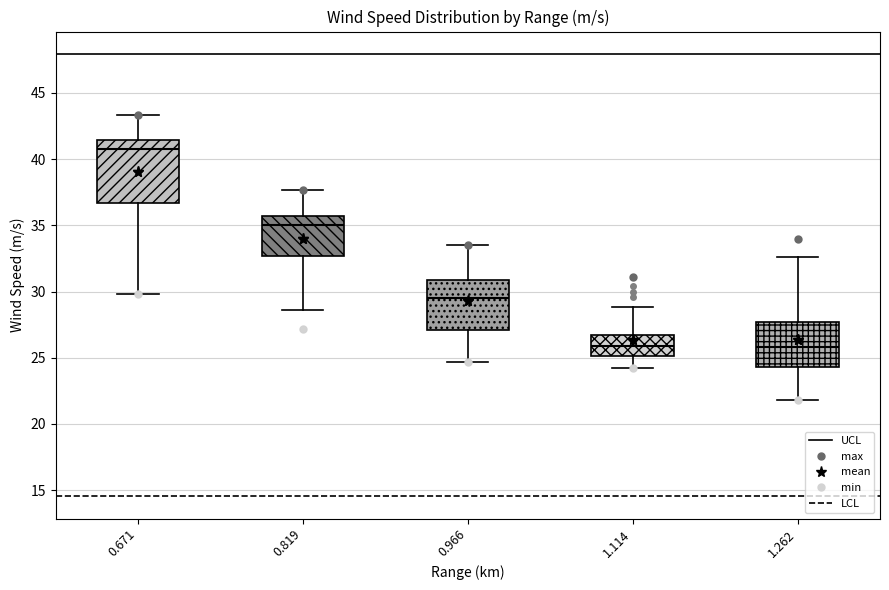

Reading left to right, read every box against the y-axis: the position of its median line, the range the box covers, and the ends of its whiskers. The values are not printed on the chart, so give them approximately, as read against the axis.

0.671: median 41.0, box 36.5 to 41.5, whiskers 30.0 to 43.5
0.819: median 35.0, box 32.5 to 35.5, whiskers 28.5 to 37.5
0.966: median 29.5, box 27.0 to 31.0, whiskers 24.5 to 33.5
1.114: median 26.0, box 25.0 to 26.5, whiskers 24.0 to 29.0
1.262: median 26.0, box 24.5 to 27.5, whiskers 22.0 to 32.5